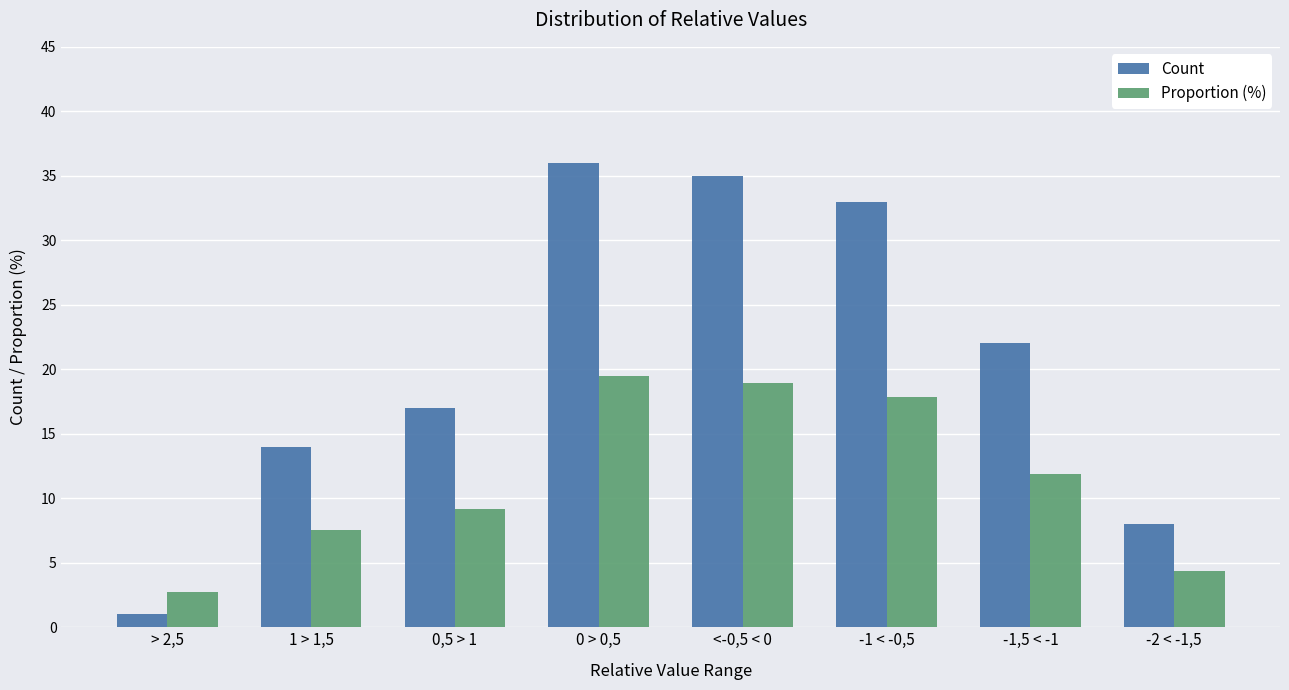

How many series are shown in this chart?

2